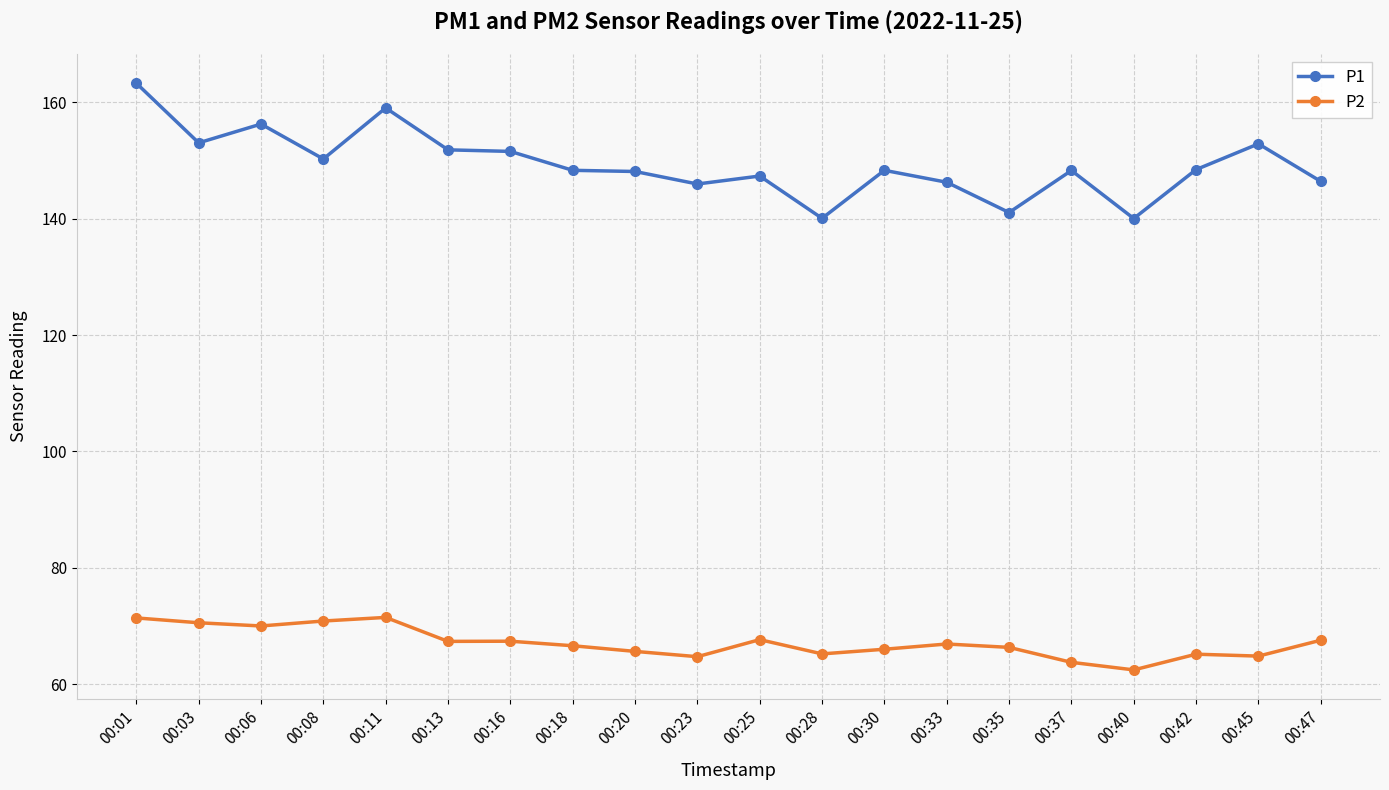

True or false: P1 has a value of 257.8 at 00:13.

False